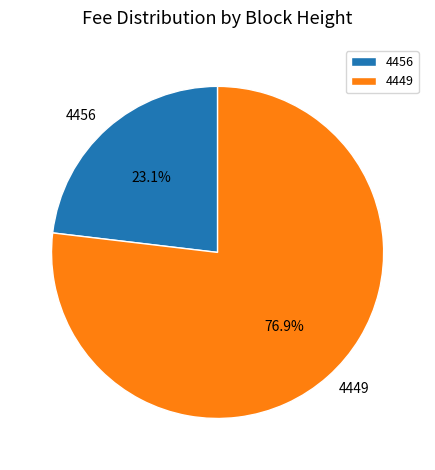

How many segments does this pie chart have?

2